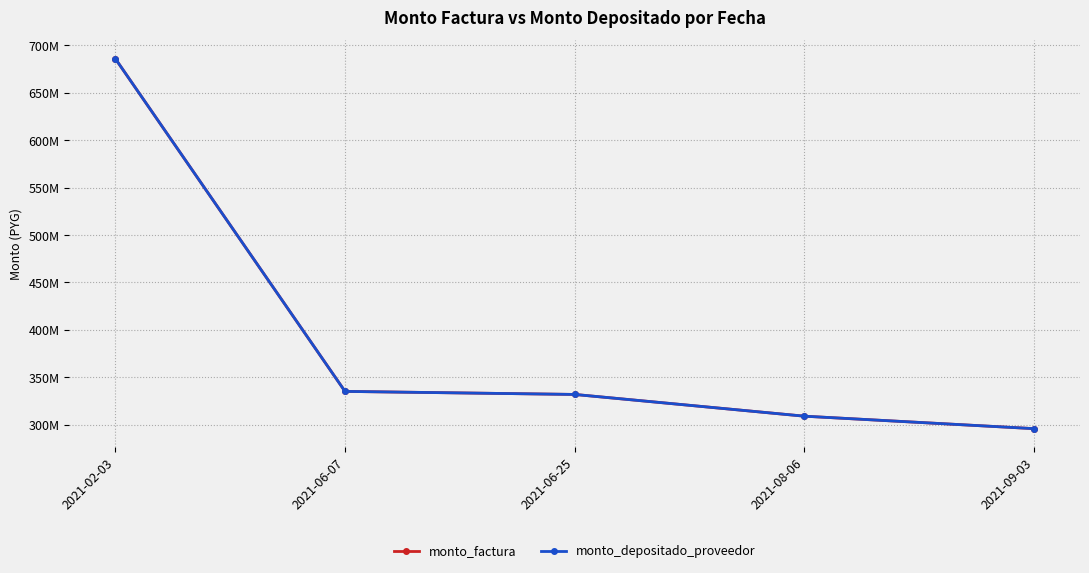

At how many categories does at least one series exceed 499793605?

1